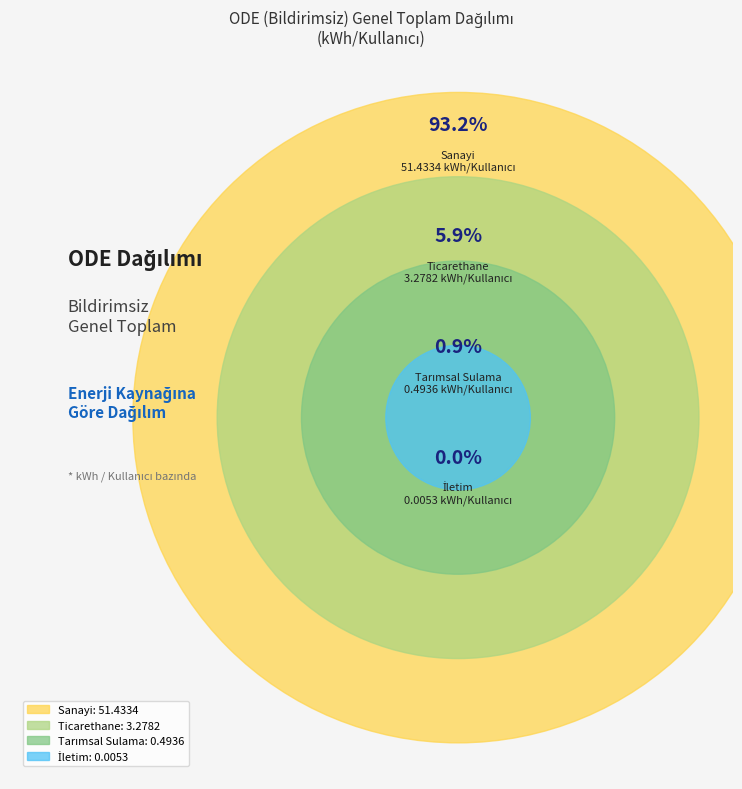

To the nearest percent, what is the combined percentage of Sanayi and Tarımsal Sulama?

94%